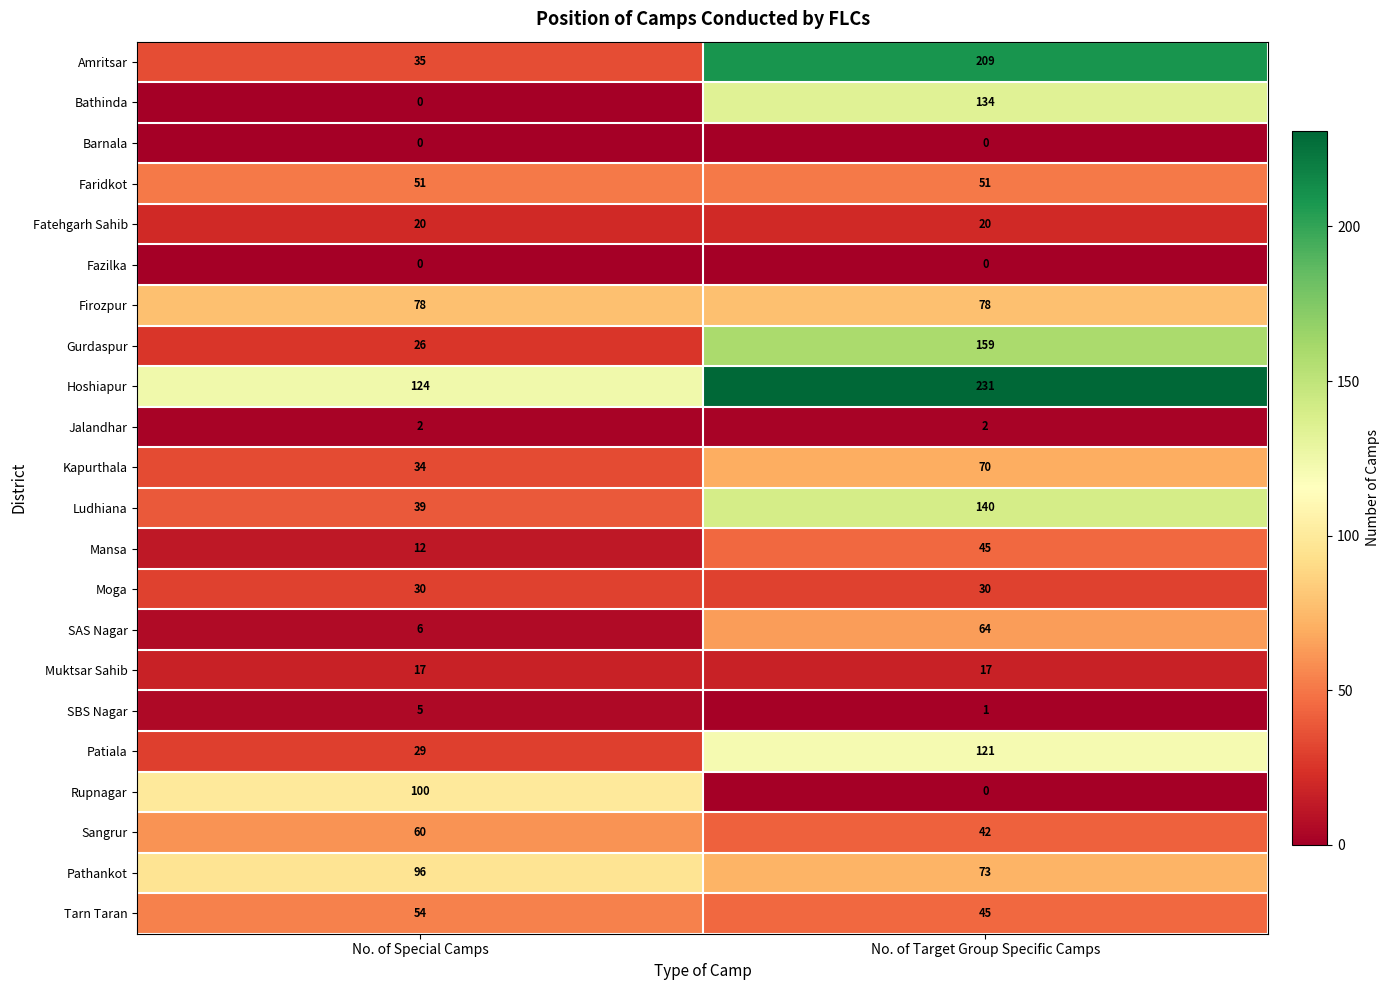

Count the number of data series in this chart.

22